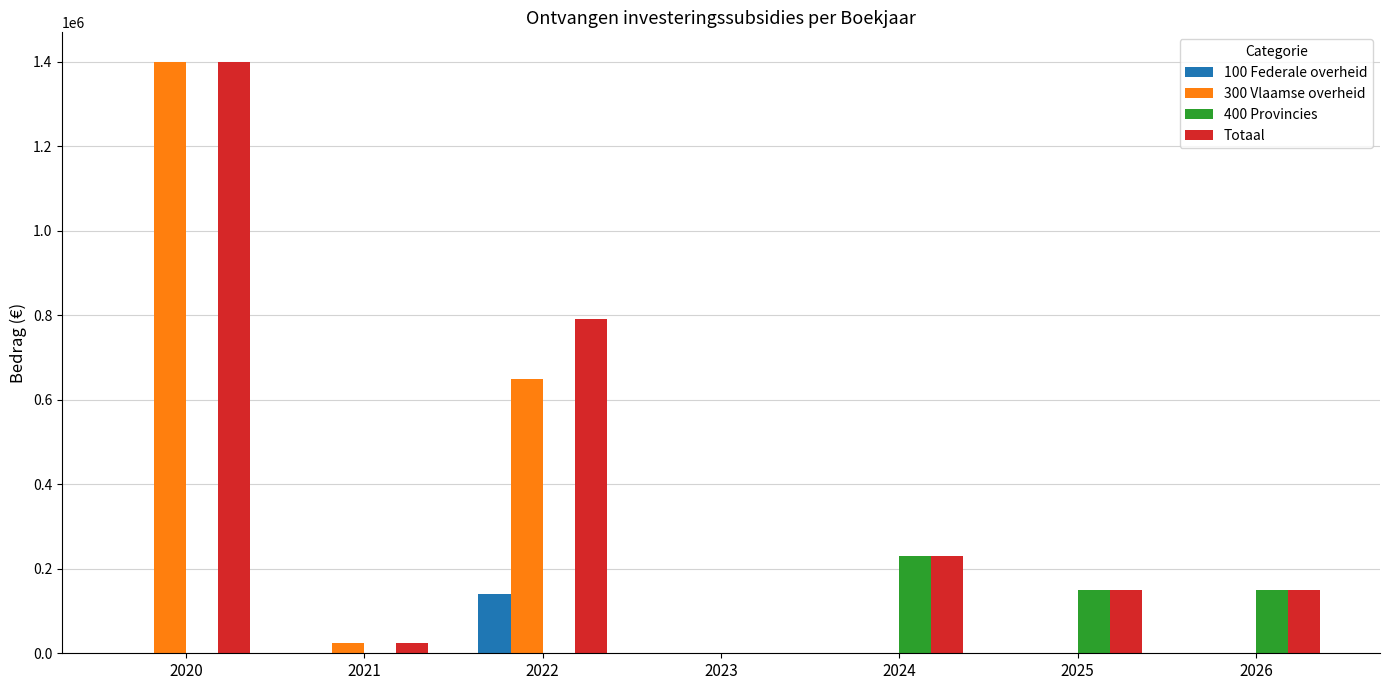

At which label is Totaal closest to 700000?

2022